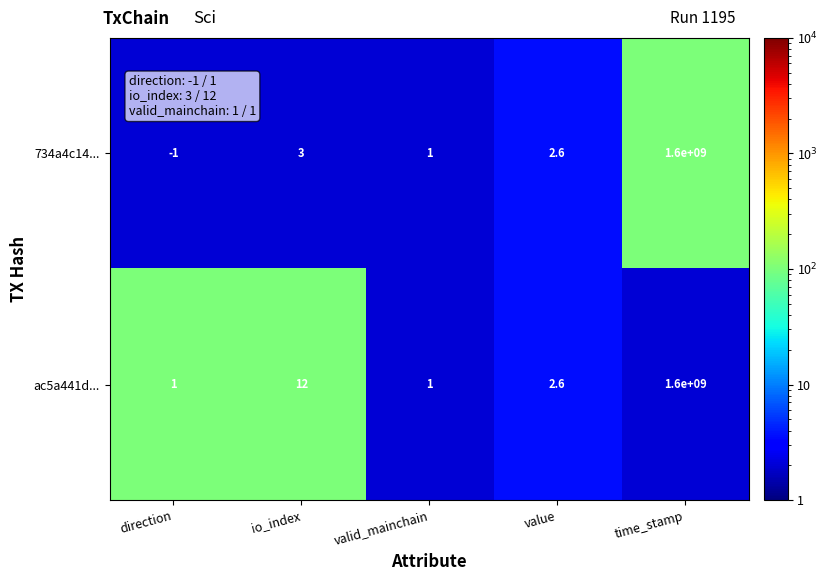

Which category has the lowest value across all series?

direction